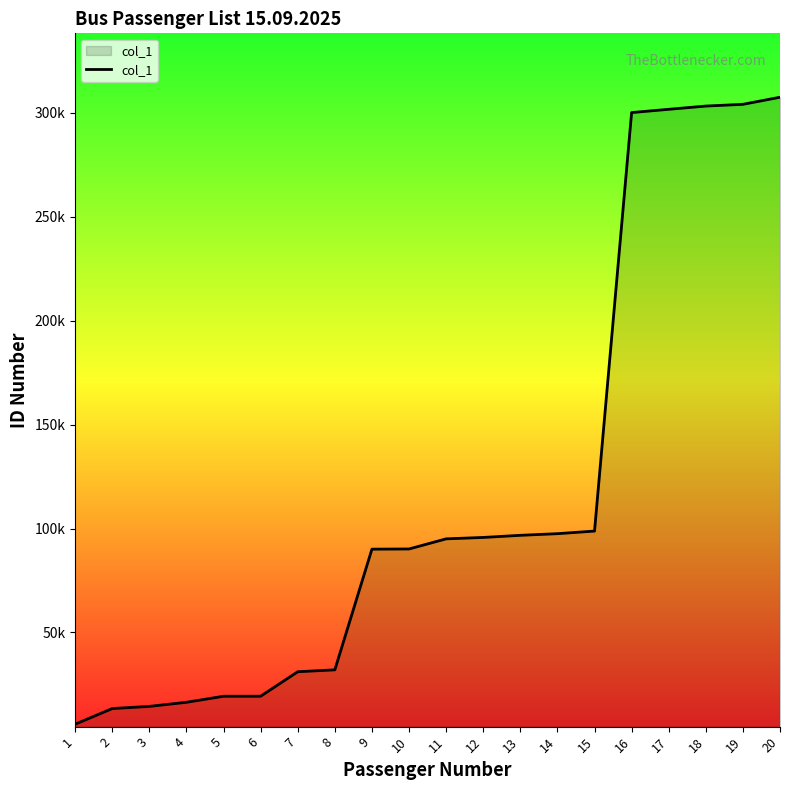

Where does the data first go above 95026?

12